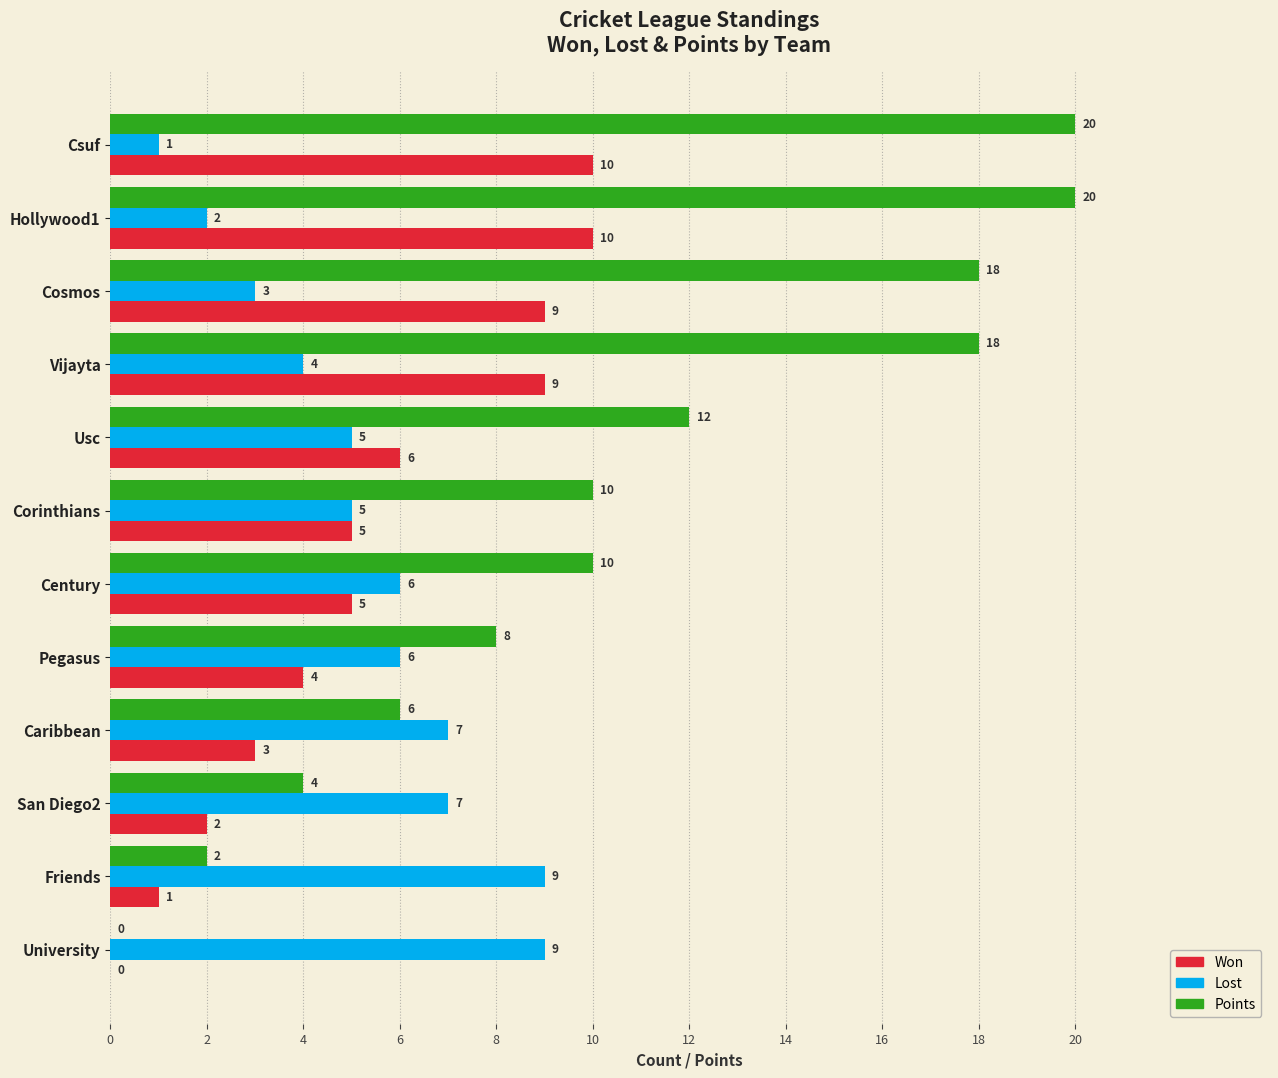

How many Won values are between 3 and 9?

7